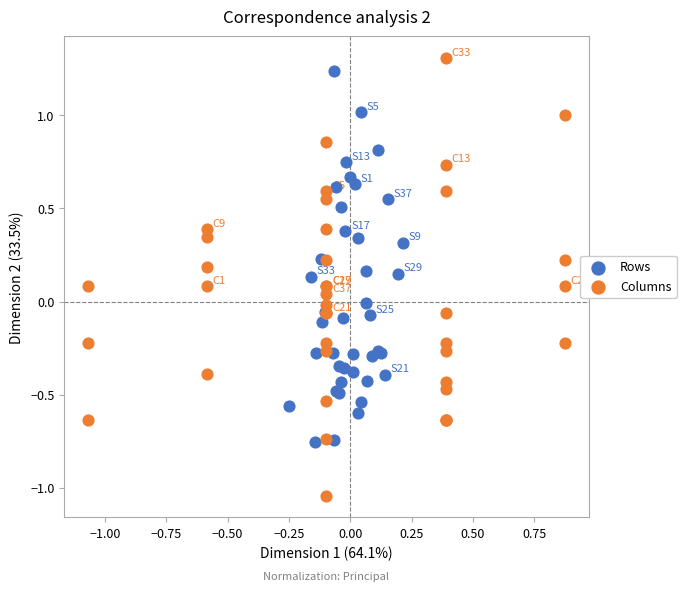

Which series contains the highest Y value?

Columns